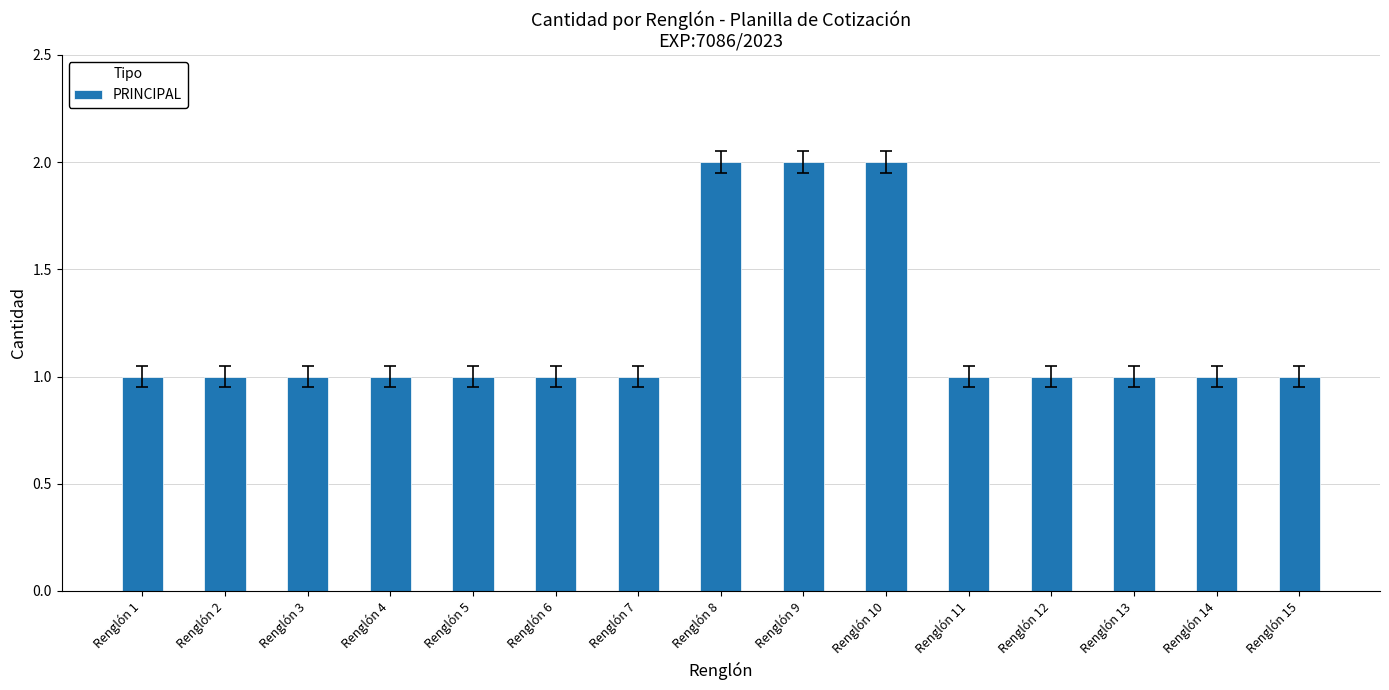

The value at Renglón 6 is 2. True or false?

False